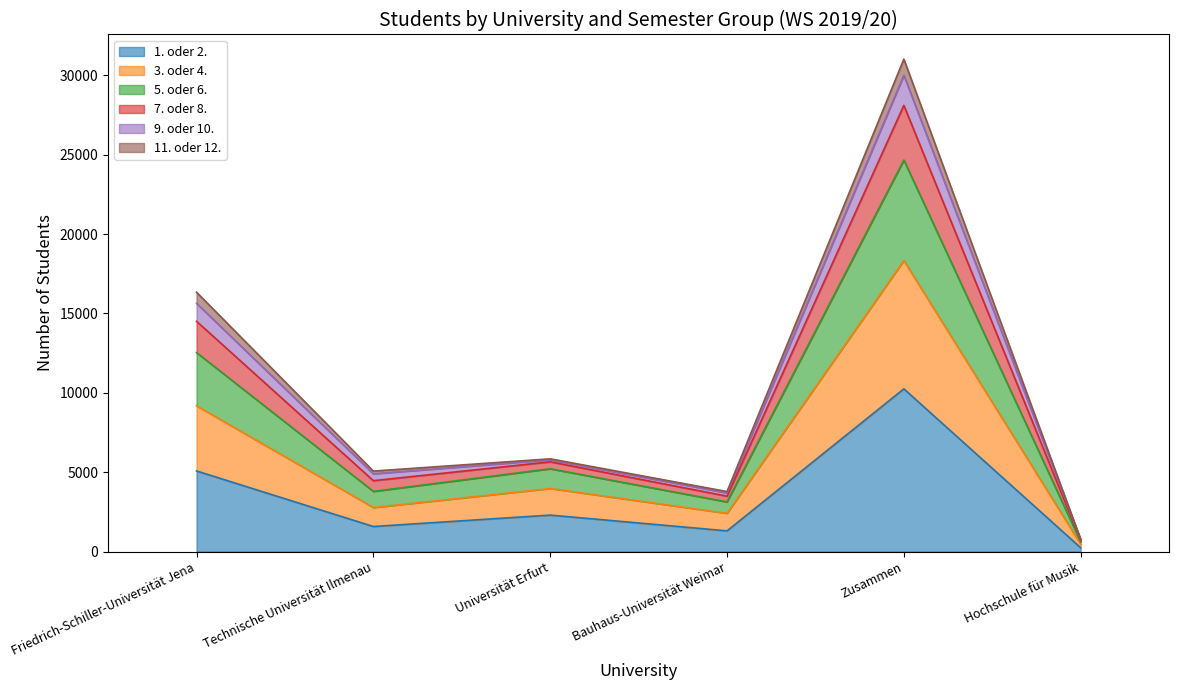

At which category is the sum across all series the highest?

Zusammen